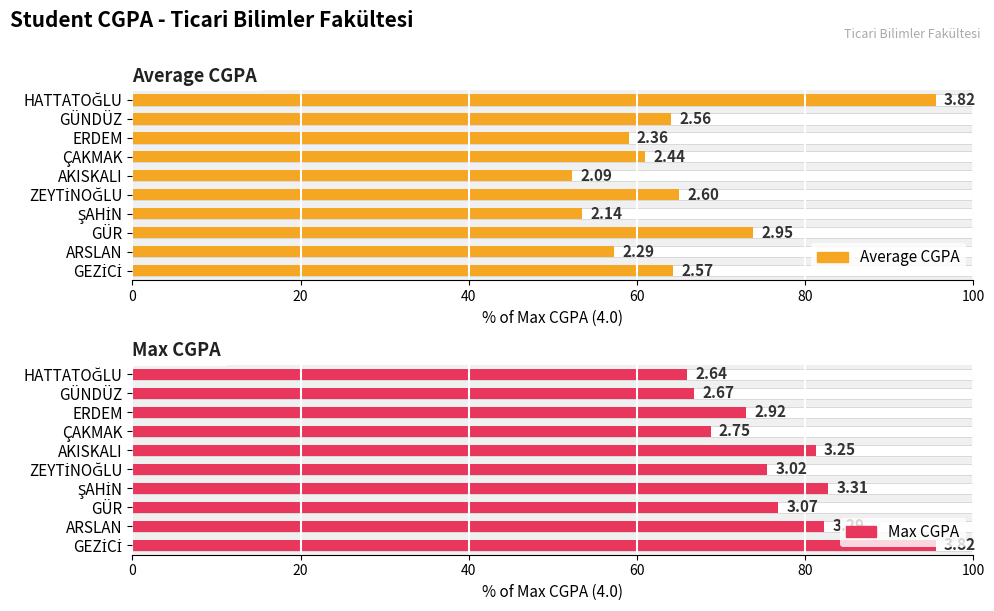

What is the difference between the highest and lowest values at HATTATOĞLU?

1.2